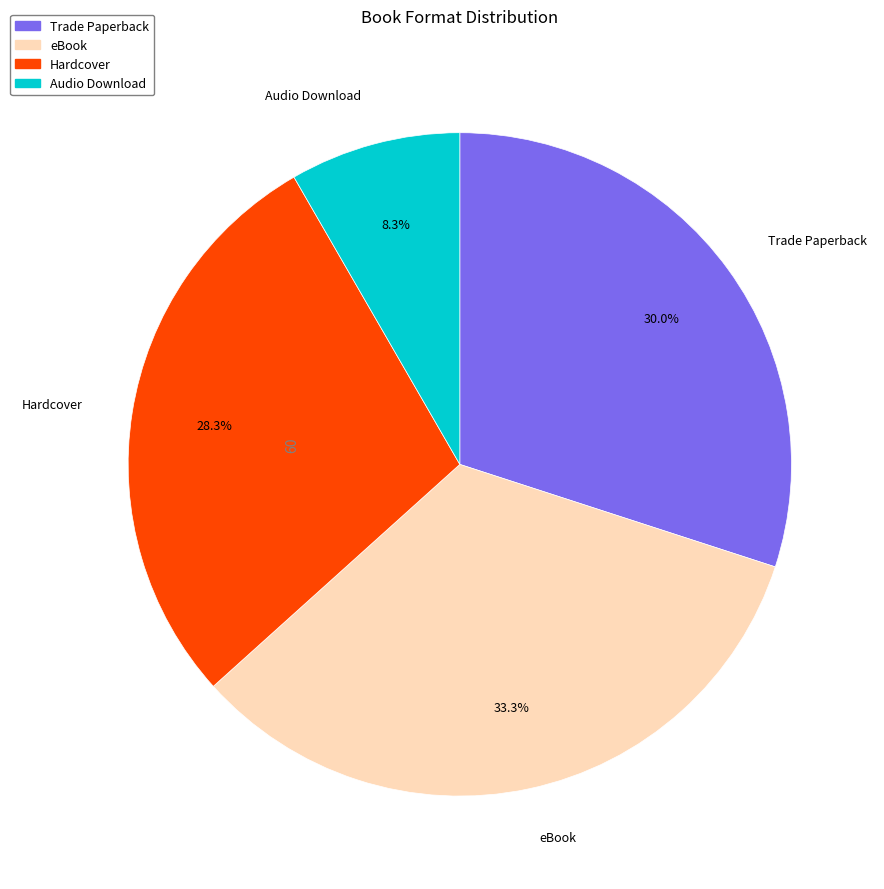

What portion of the pie excludes eBook?

66.7%